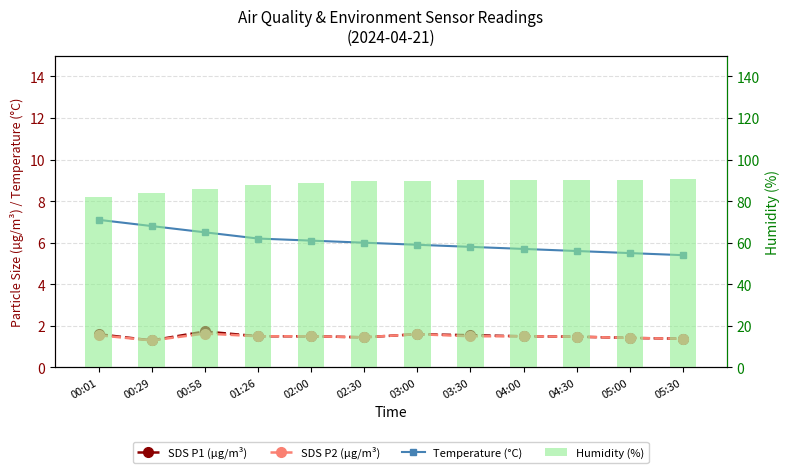

List the labels in order of Temperature (°C) value, largest first.

00:01, 00:29, 00:58, 01:26, 02:00, 02:30, 03:00, 03:30, 04:00, 04:30, 05:00, 05:30